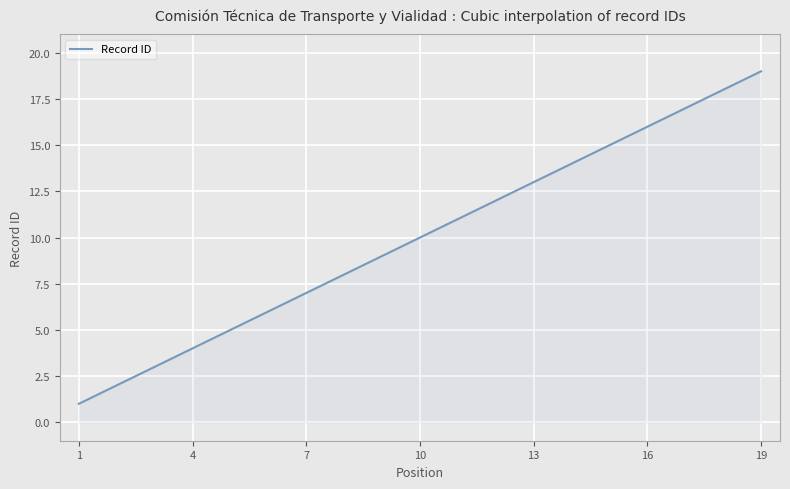

What is the sum of all values?

3000.0